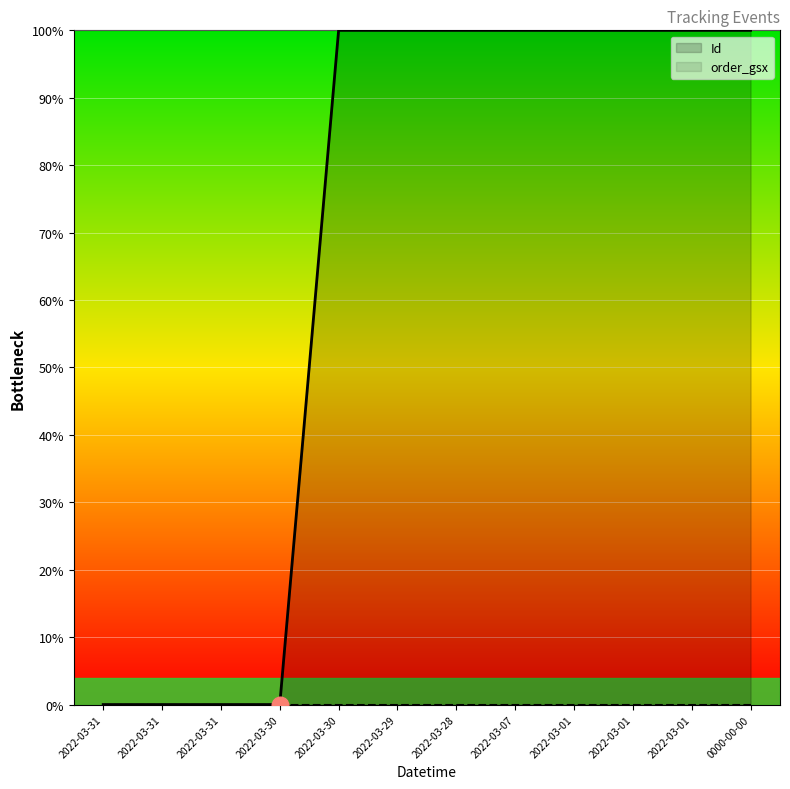

True or false: order_gsx and Id intersect in this chart.

False